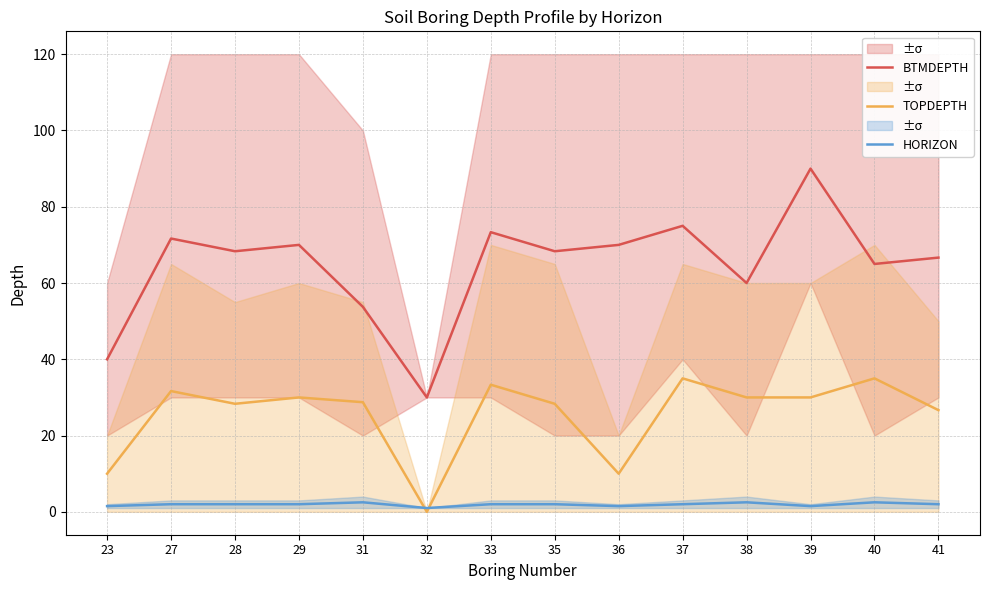

The HORIZON series shows 2.0 at 29. True or false?

True